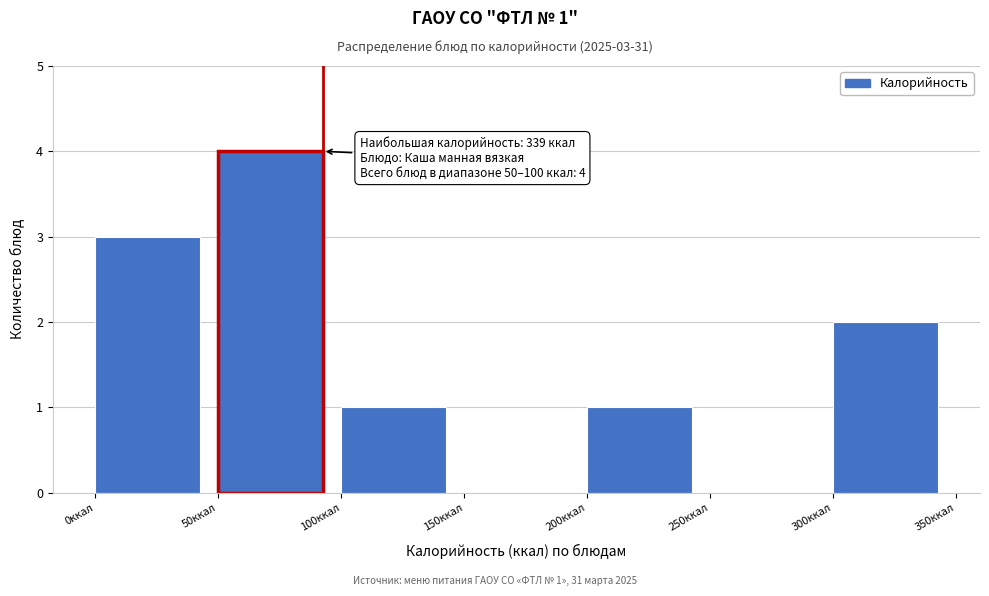

Which range on the x-axis has the tallest bar?

50 to 100